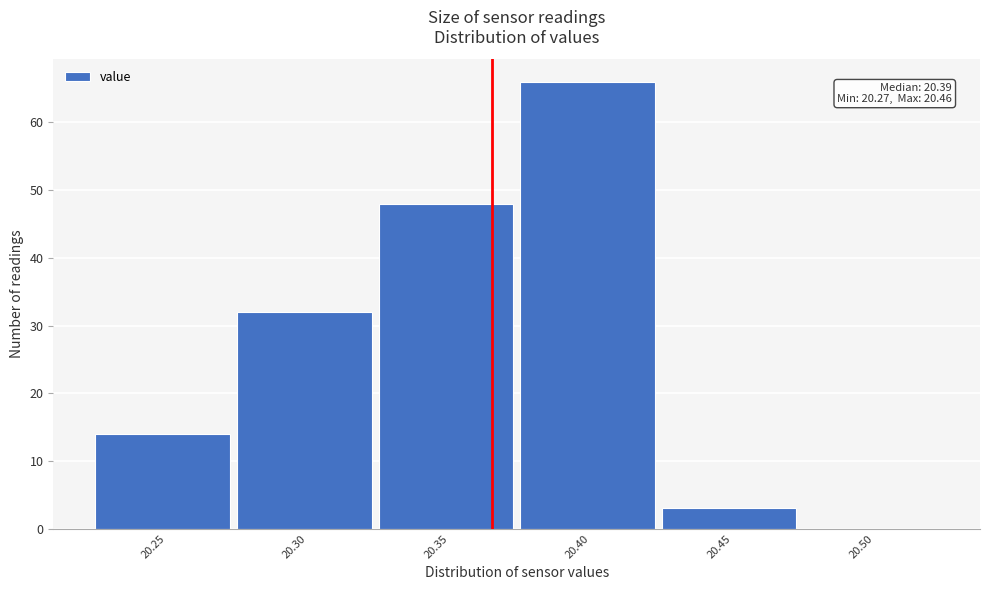

Reading right to left, transcribe all the data shown in this chart.

20.50=0	20.45=3	20.40=66	20.35=48	20.30=32	20.25=14